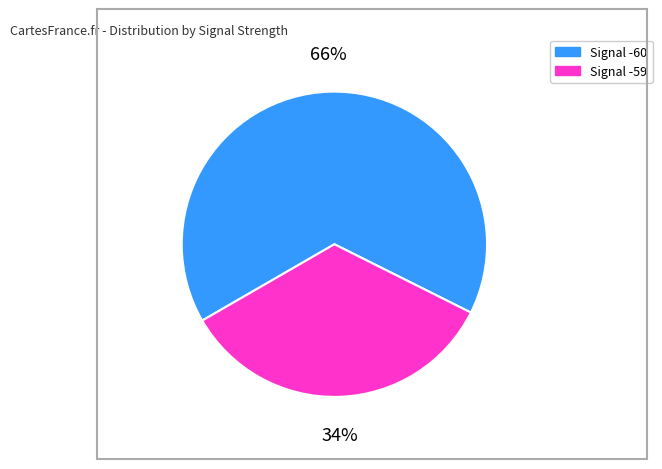

Is there any slice that represents more than half of the pie?

Yes